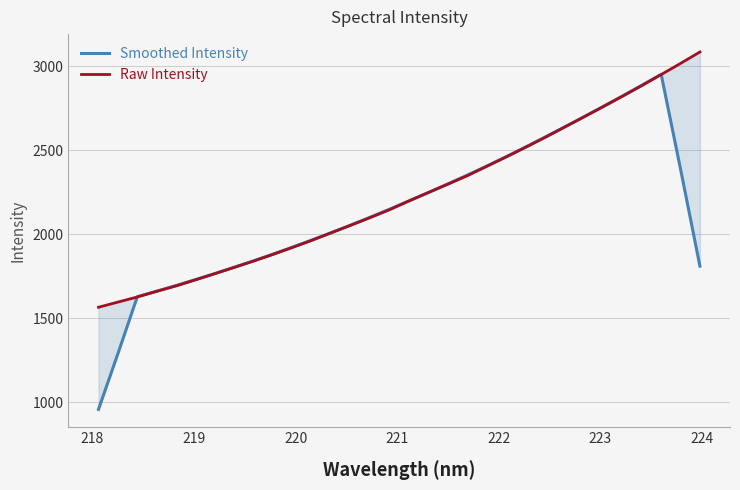

Which series has the largest range (max minus min)?

Smoothed Intensity